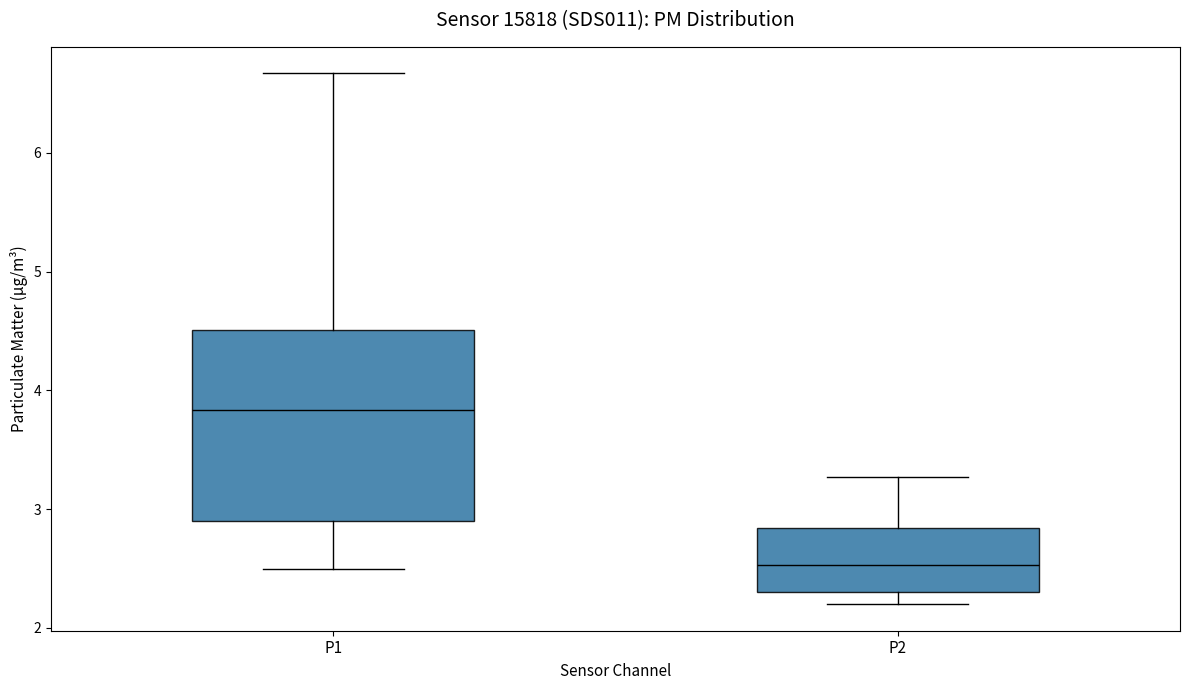

Reading left to right, read every box against the y-axis: the position of its median line, the range the box covers, and the ends of its whiskers. The values are not printed on the chart, so give them approximately, as read against the axis.

P1: median 3.8, box 2.9 to 4.5, whiskers 2.5 to 6.7
P2: median 2.5, box 2.3 to 2.8, whiskers 2.2 to 3.3